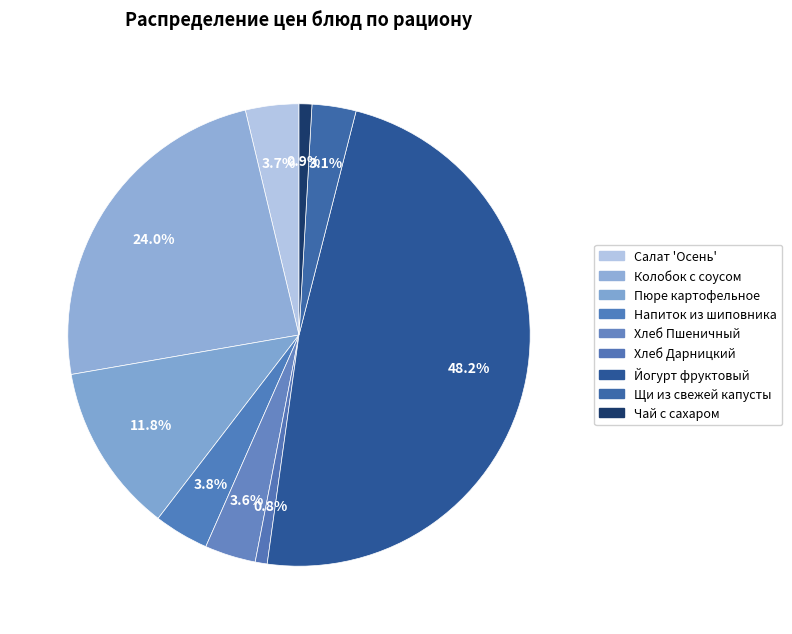

Count the number of slices in the pie.

9